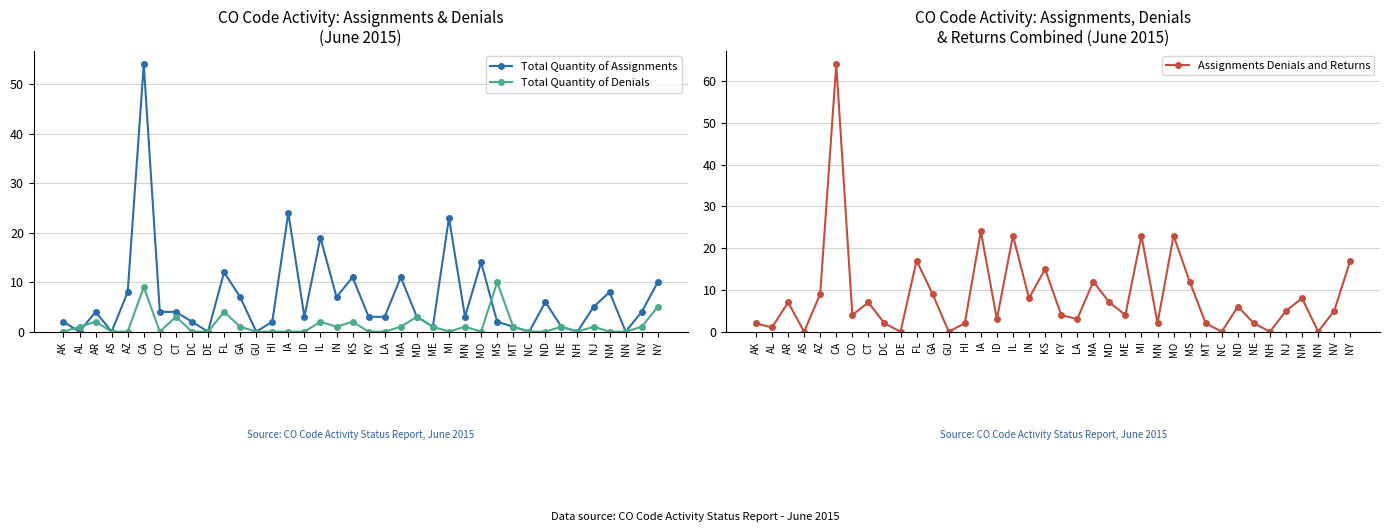

Rank the series by their maximum value, from lowest to highest.

Total Quantity of Denials, Total Quantity of Assignments, Assignments Denials and Returns